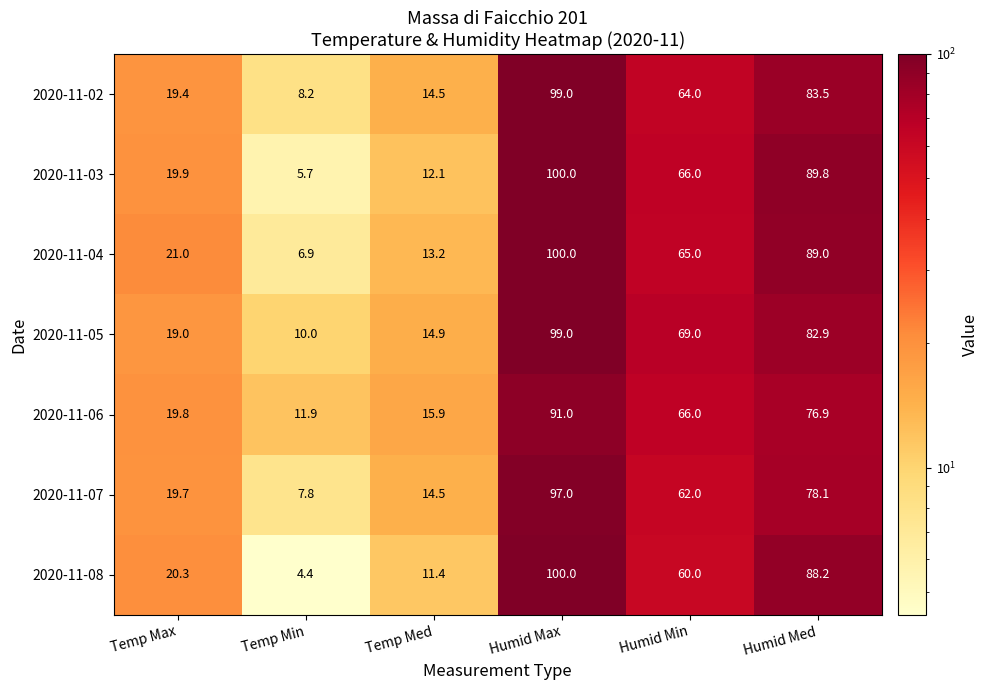

What is the approximate value of 2020-11-06 at Humid Med?

76.9